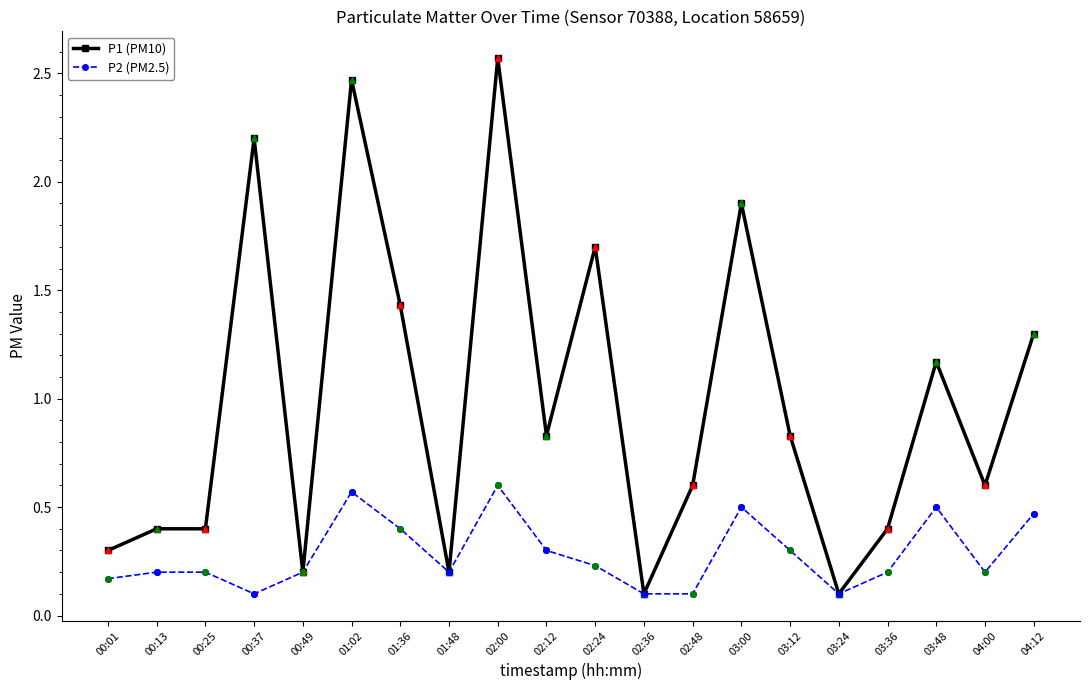

Which label corresponds to the largest value in the chart?

02:00